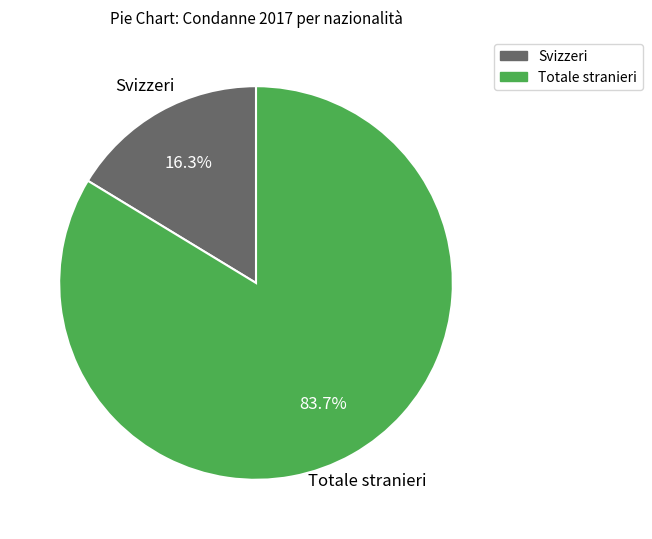

Does Totale stranieri represent more than half of the total?

Yes